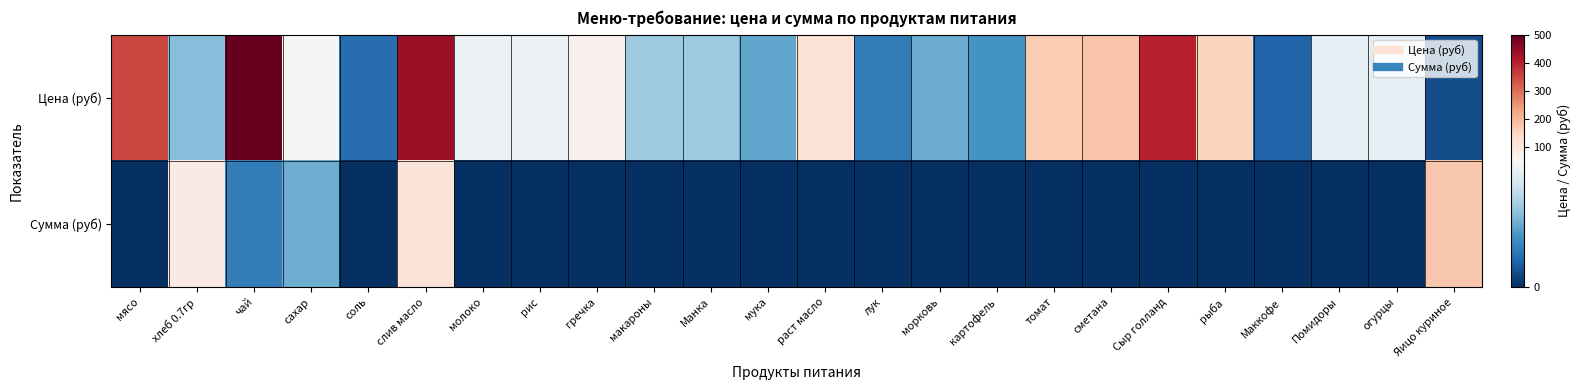

What is the total value across all series at томат?

164.3